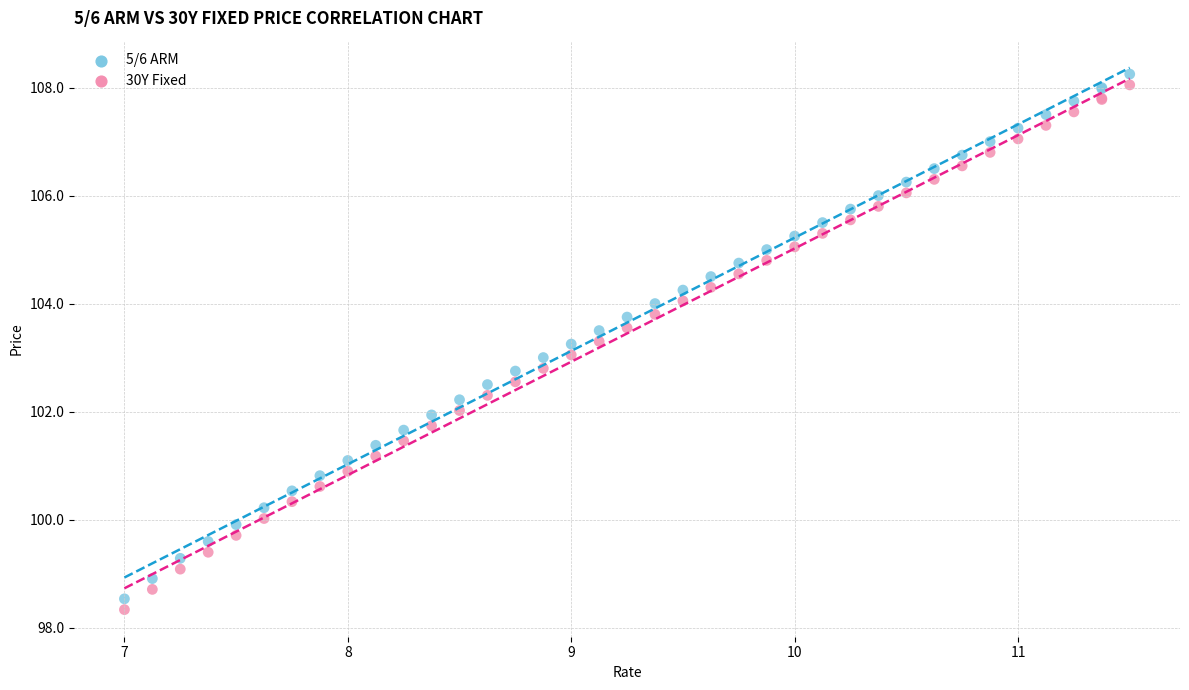

What is the X range (max minus min) for the scatter plot?

4.5